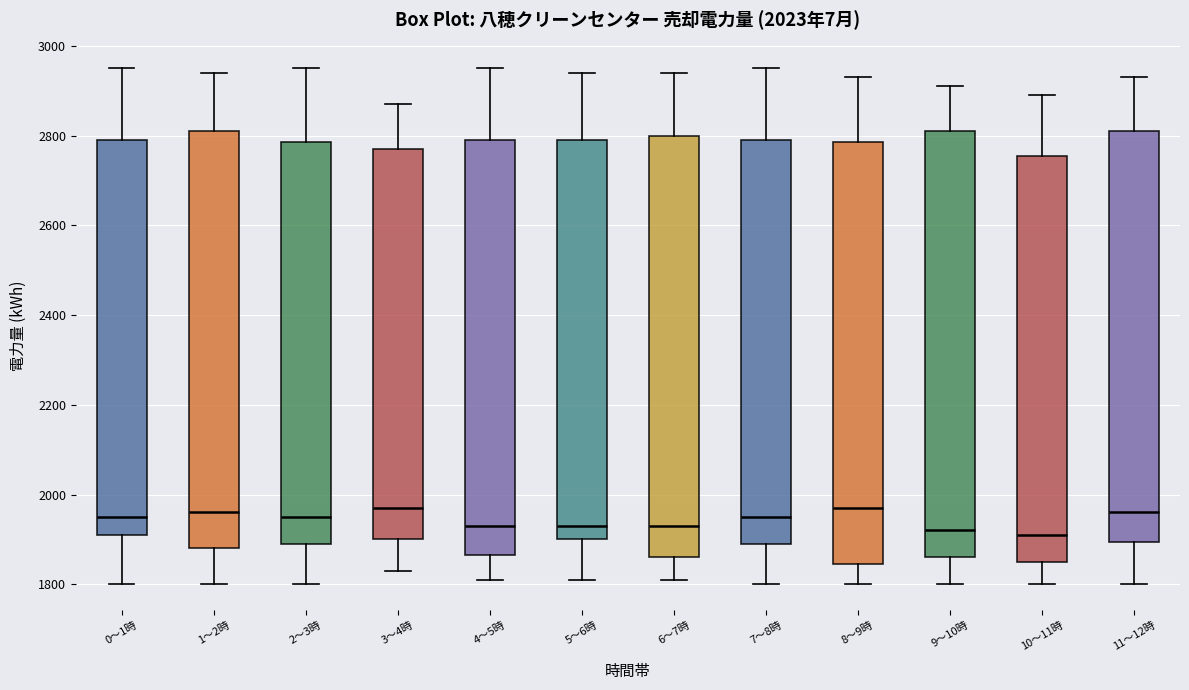

Where does the upper whisker of the box for 9〜10時 end on the y-axis? The values are not printed on the chart, so give them approximately, as read against the axis.

2920